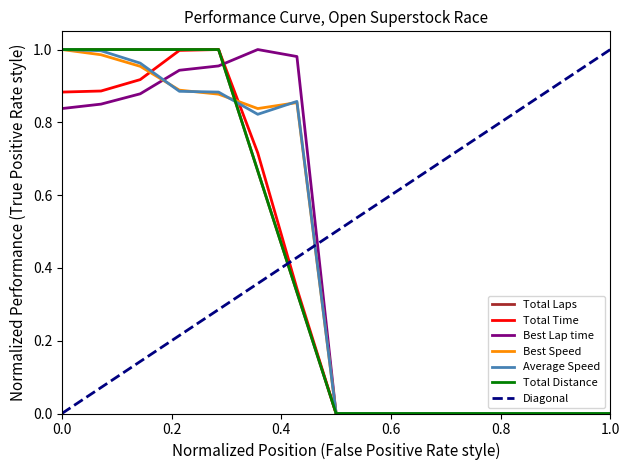

Reading right to left, what are all the values shown in this chart?

Total Laps: 0.0	0.0	0.0	0.0	0.0	0.0	0.0	0.0	0.3	0.7	1.0	1.0	1.0	1.0	1.0
Total Time: 0.0	0.0	0.0	0.0	0.0	0.0	0.0	0.0	0.3	0.7	1.0	1.0	0.9	0.9	0.9
Best Lap time: 0.0	0.0	0.0	0.0	0.0	0.0	0.0	0.0	1.0	1.0	1.0	0.9	0.9	0.9	0.8
Best Speed: 0.0	0.0	0.0	0.0	0.0	0.0	0.0	0.0	0.9	0.8	0.9	0.9	1.0	1.0	1.0
Average Speed: 0.0	0.0	0.0	0.0	0.0	0.0	0.0	0.0	0.9	0.8	0.9	0.9	1.0	1.0	1.0
Total Distance: 0.0	0.0	0.0	0.0	0.0	0.0	0.0	0.0	0.3	0.7	1.0	1.0	1.0	1.0	1.0